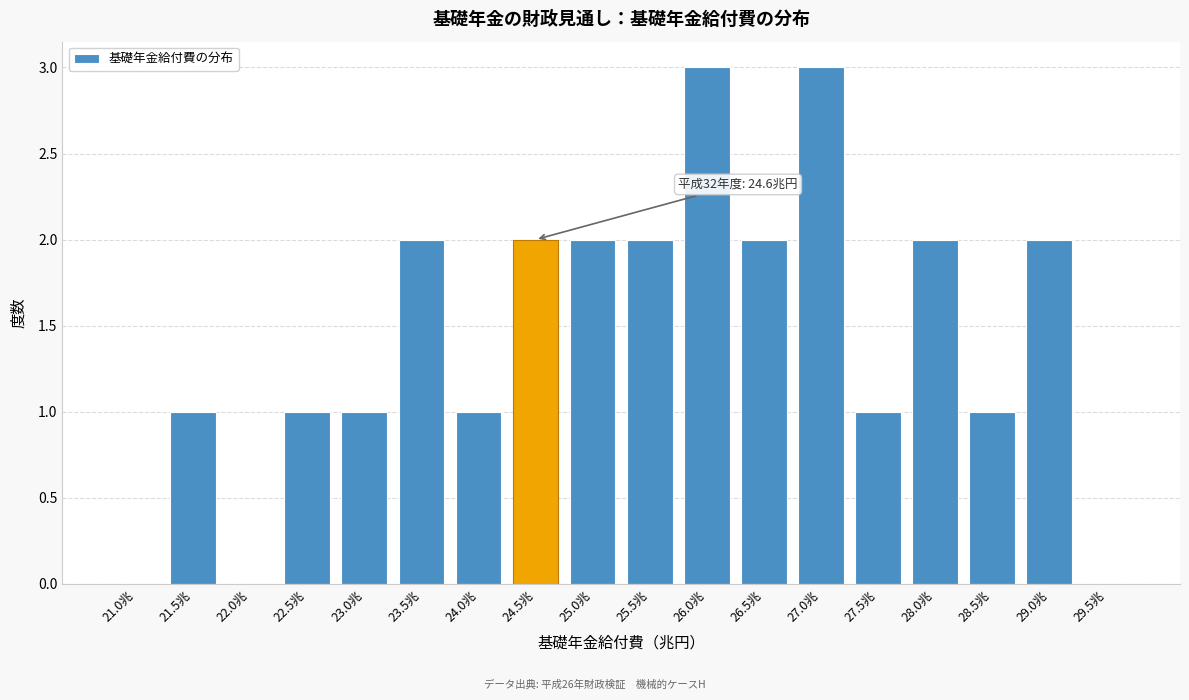

Reading right to left, list all the values displayed in this chart.

29.5兆=0	29.0兆=2	28.5兆=1	28.0兆=2	27.5兆=1	27.0兆=3	26.5兆=2	26.0兆=3	25.5兆=2	25.0兆=2	24.5兆=2	24.0兆=1	23.5兆=2	23.0兆=1	22.5兆=1	22.0兆=0	21.5兆=1	21.0兆=0